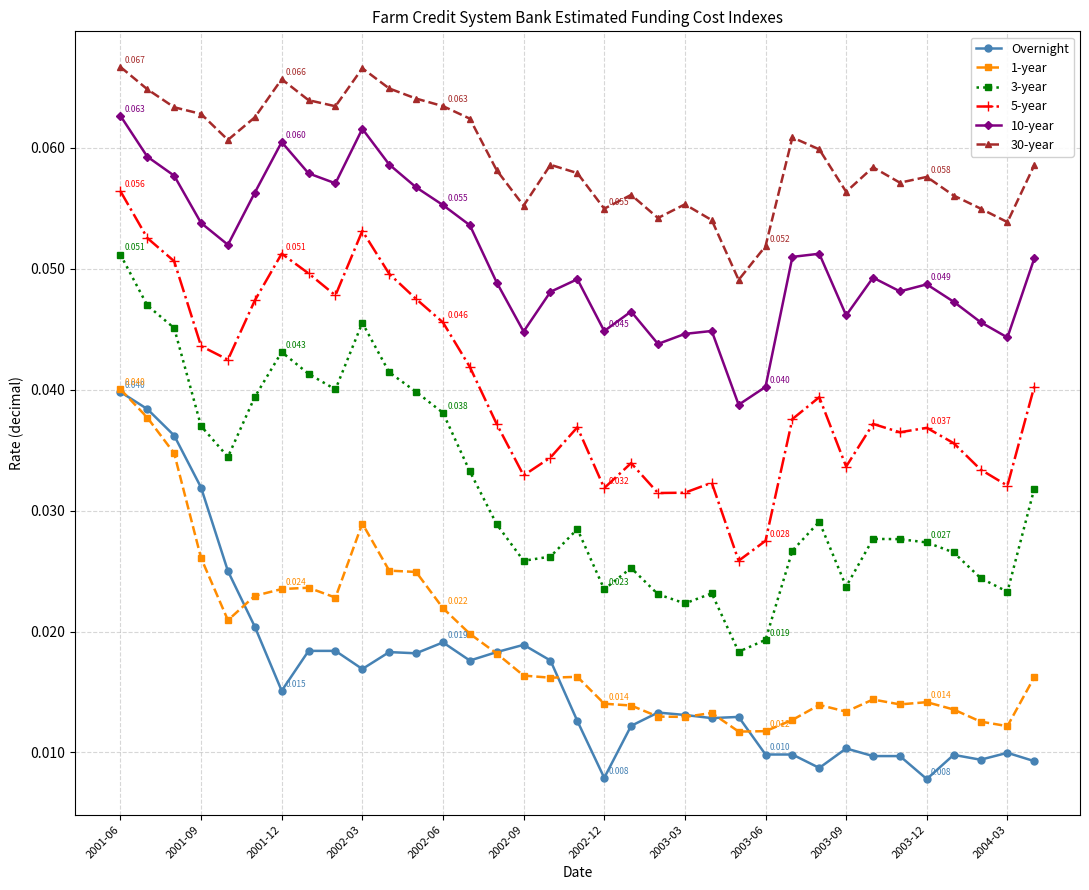

True or false: 30-year has more than 1 points higher than both neighbors.

True